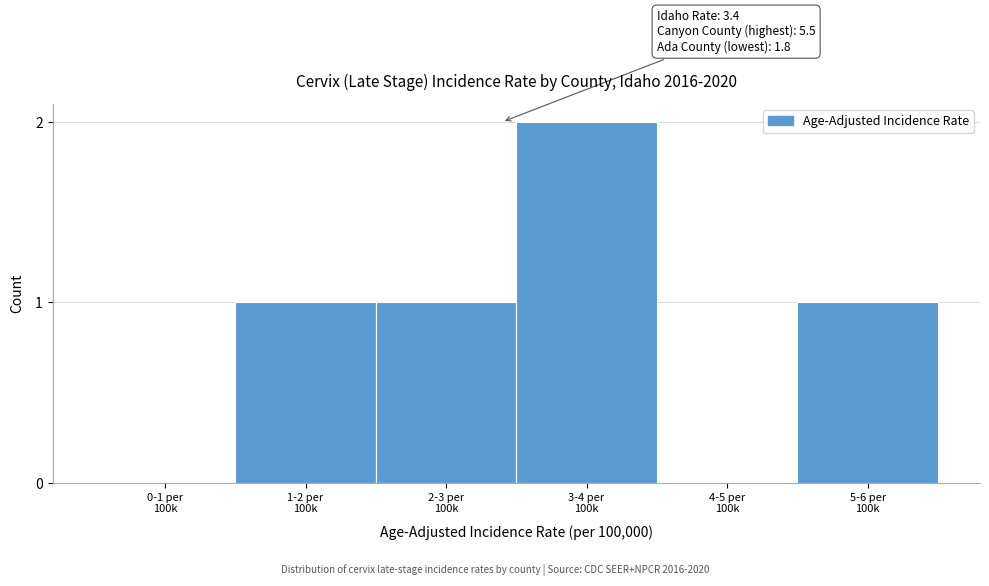

What is the sum of all values?

5